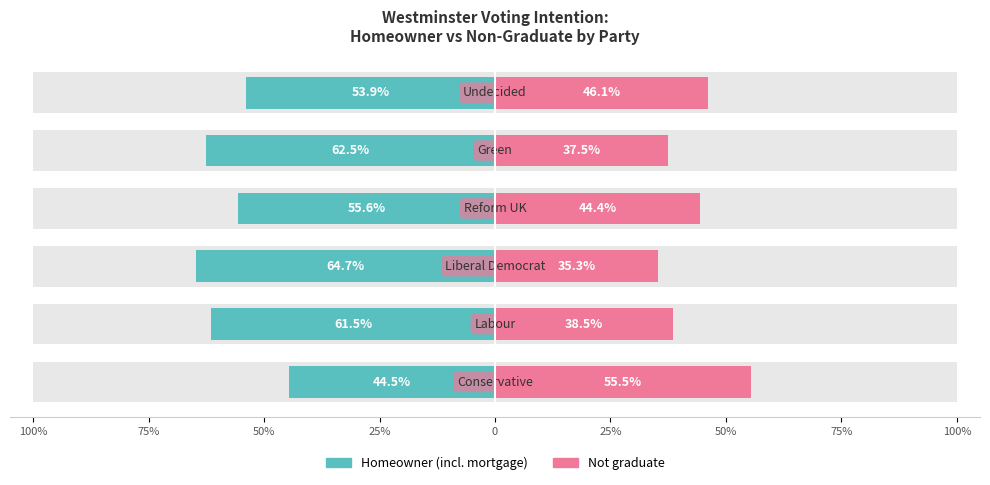

The Homeowner (incl. mortgage) series shows -12.8 at 0. True or false?

False